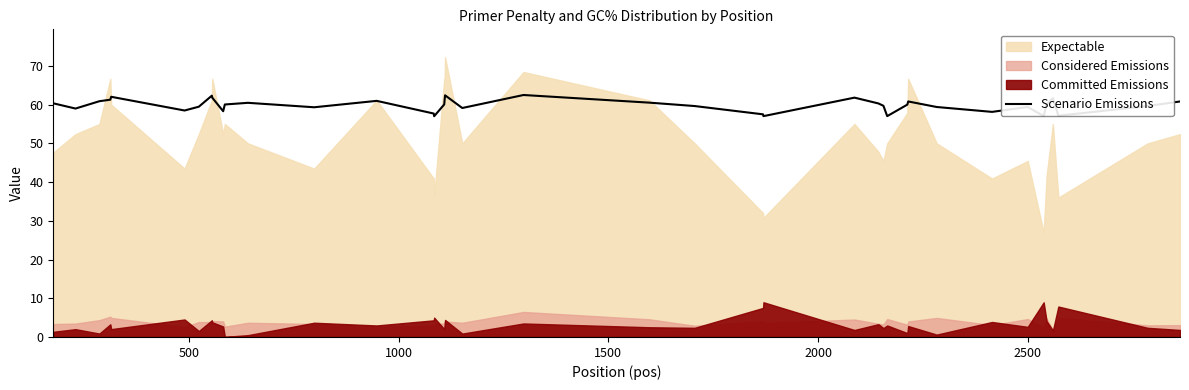

What position from the right is 18?

22